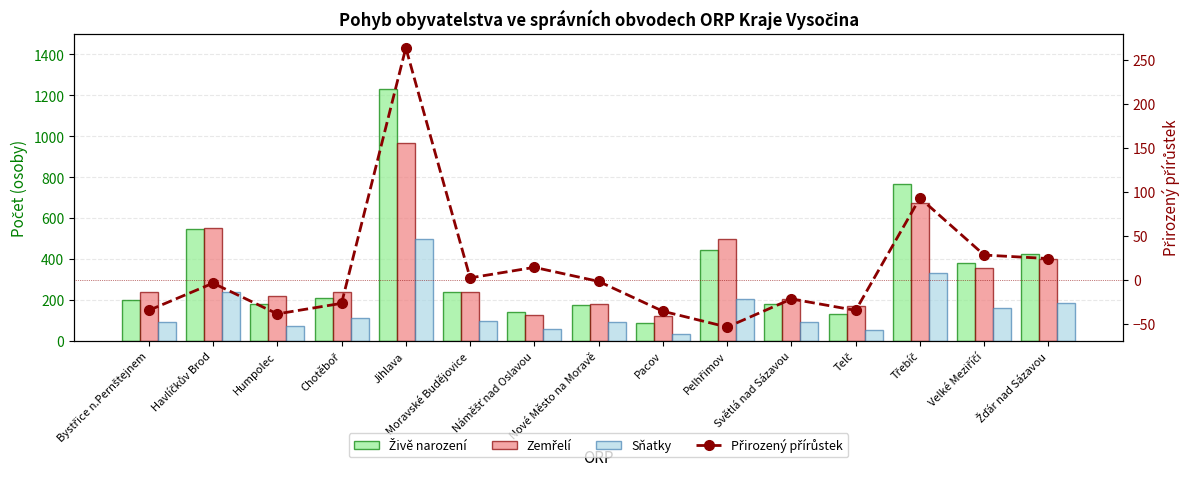

What is the label of the 12th bar from the left?

Telč